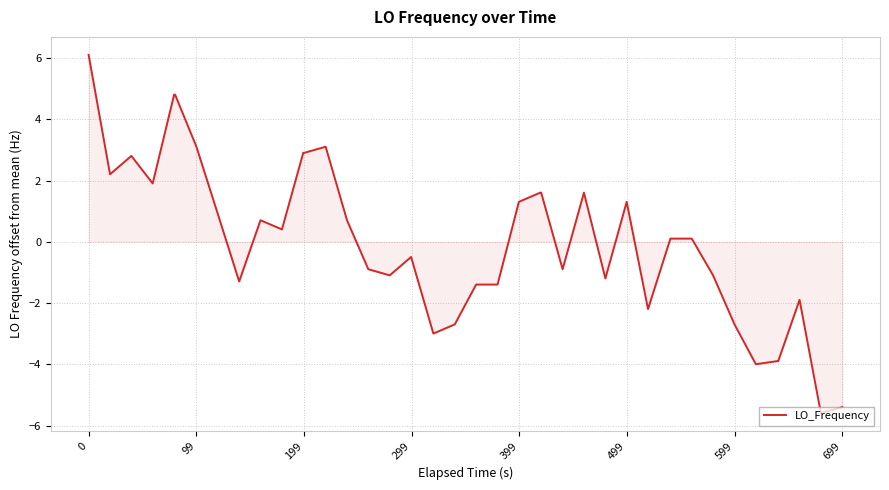

What is the maximum value shown in the chart?

6.1